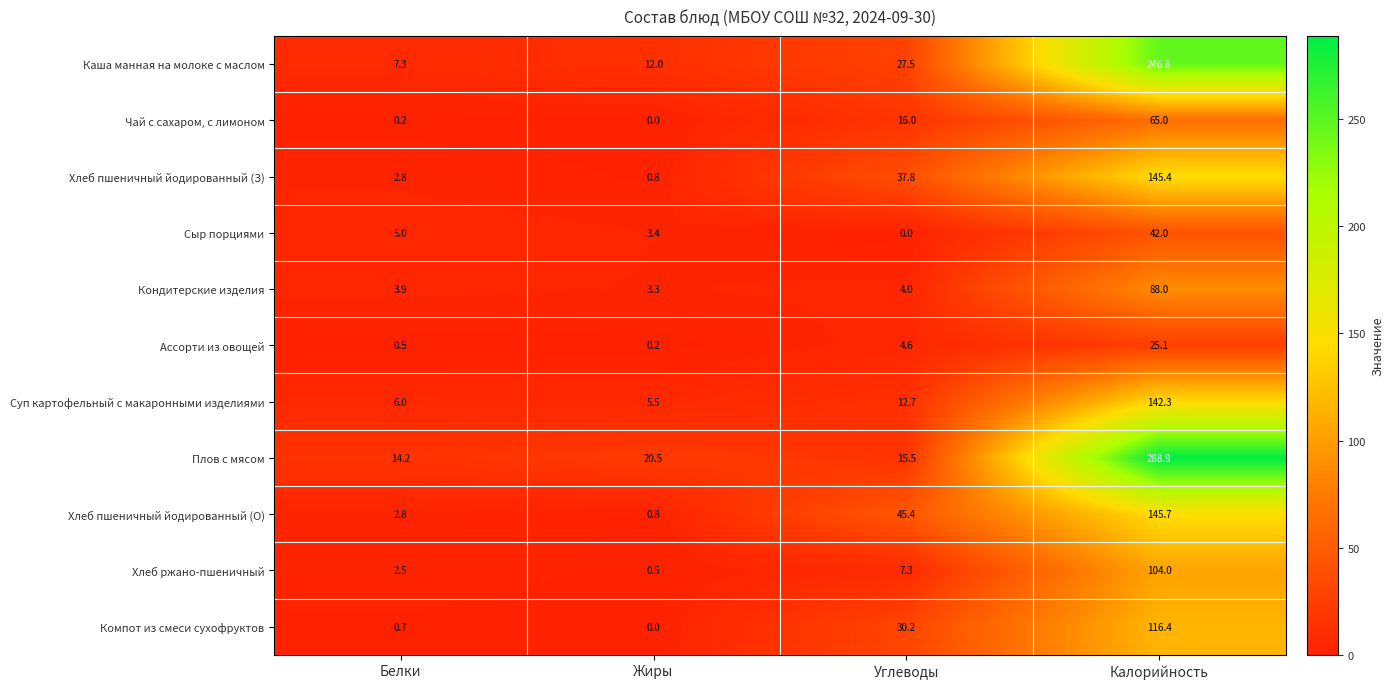

Which series changed the most between Жиры and Углеводы?

Хлеб пшеничный йодированный (О)